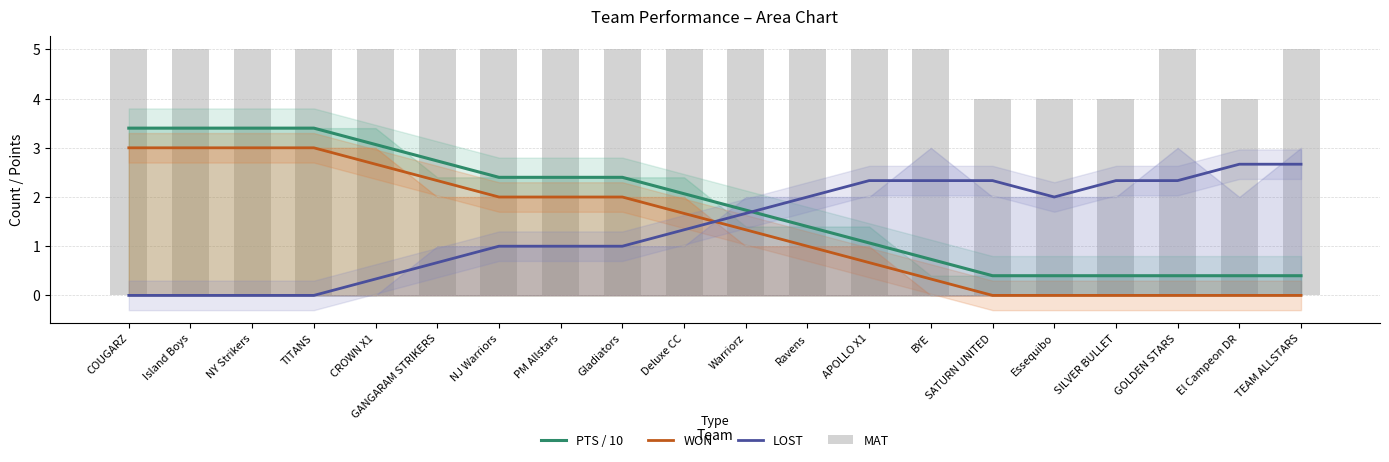

Where is WON nearest to the value 1?

Ravens